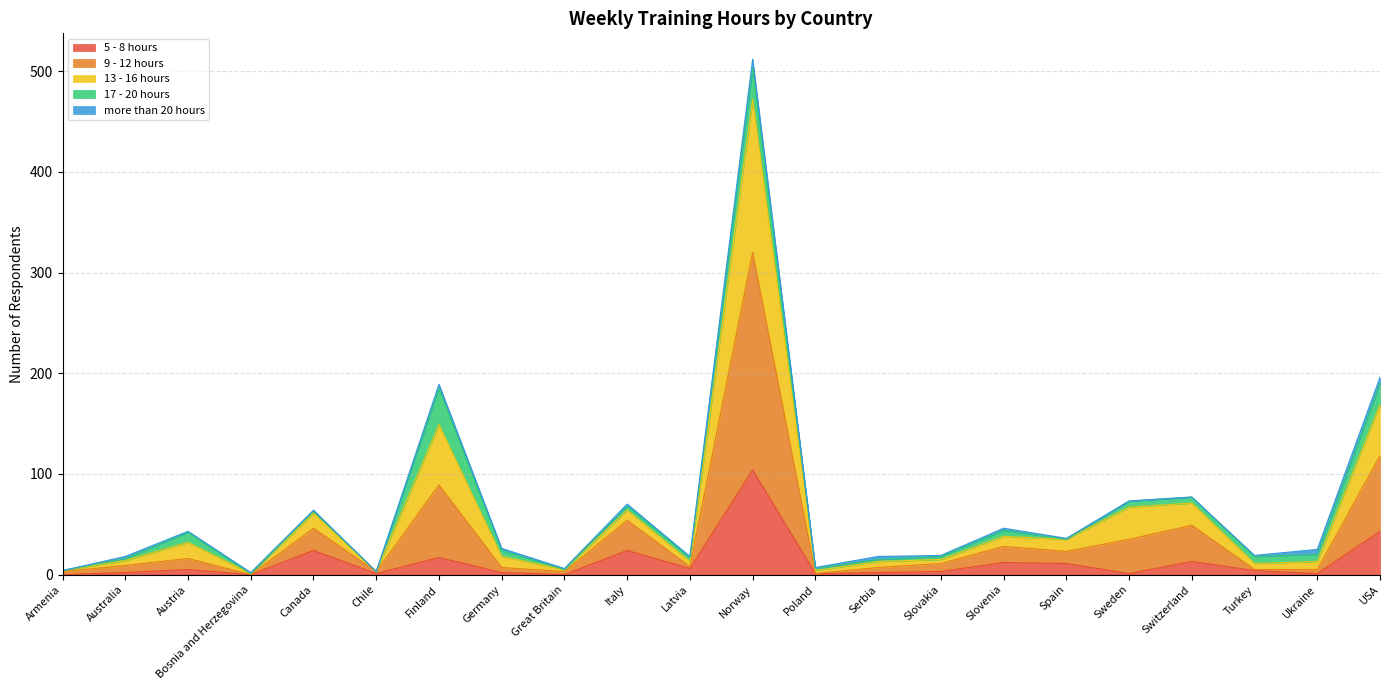

Is it true that 5 - 8 hours equals 24 at Italy?

True